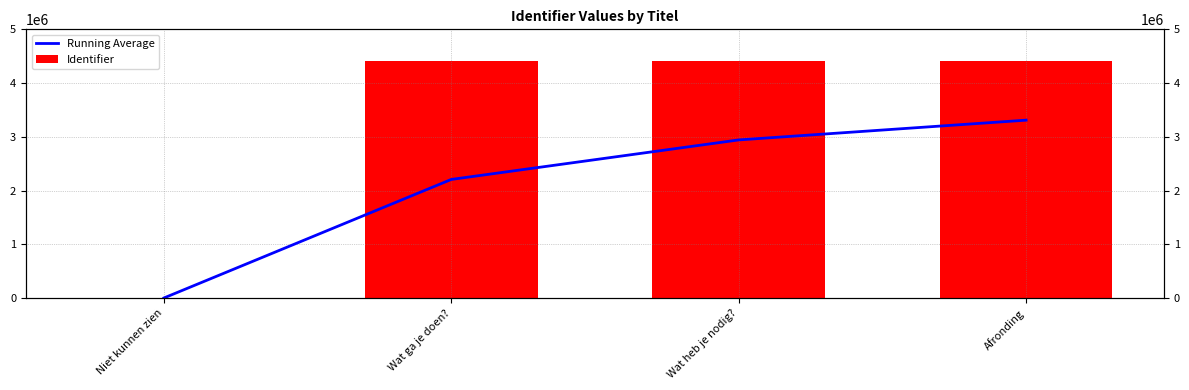

True or false: Identifier has a value of 6860358.6 at Afronding.

False